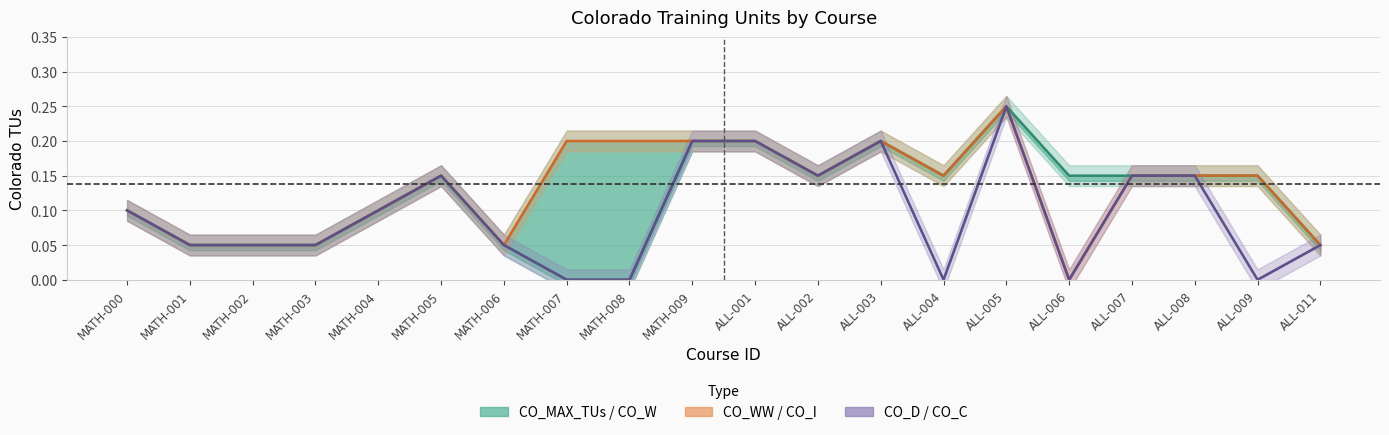

What position from the right is MATH-005?

15